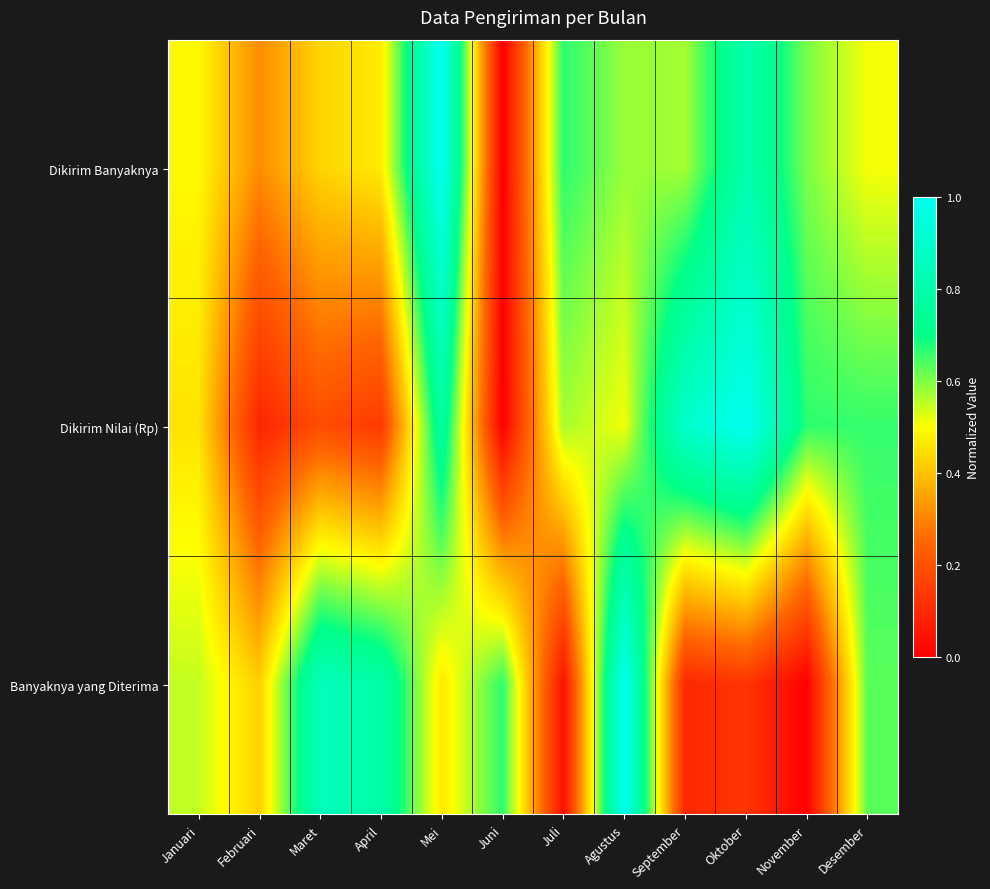

Which has a higher value, Juli or Desember?

Juli